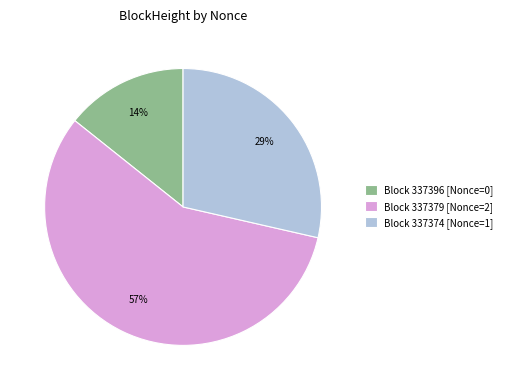

Rank the categories by value from lowest to highest.

Block 337396 [Nonce=0], Block 337374 [Nonce=1], Block 337379 [Nonce=2]